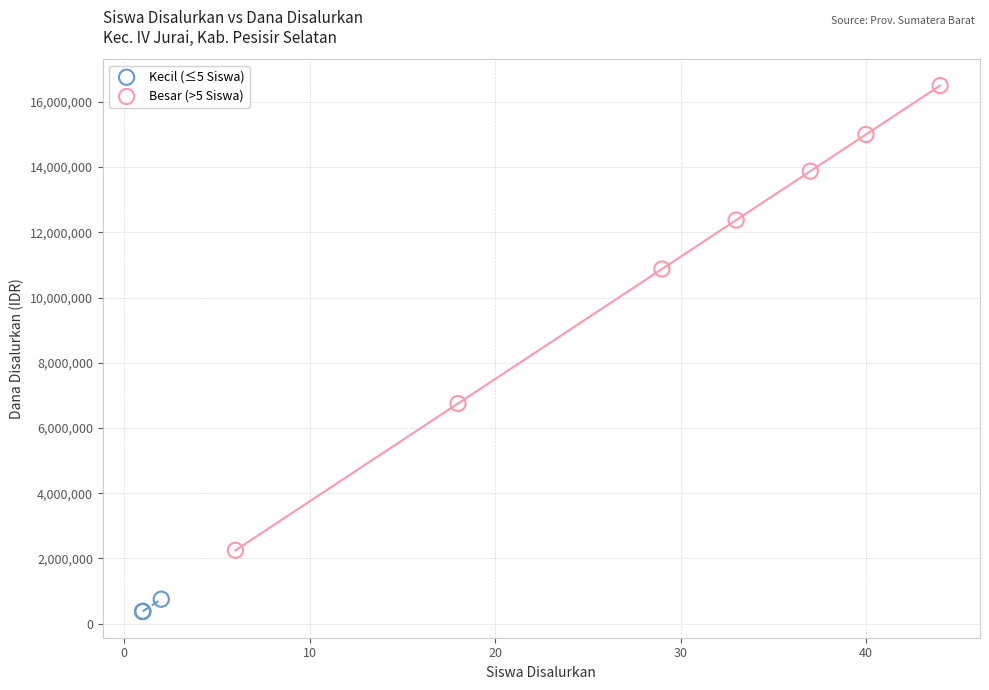

Which series has the widest spread of Y values?

Besar (>5 Siswa)